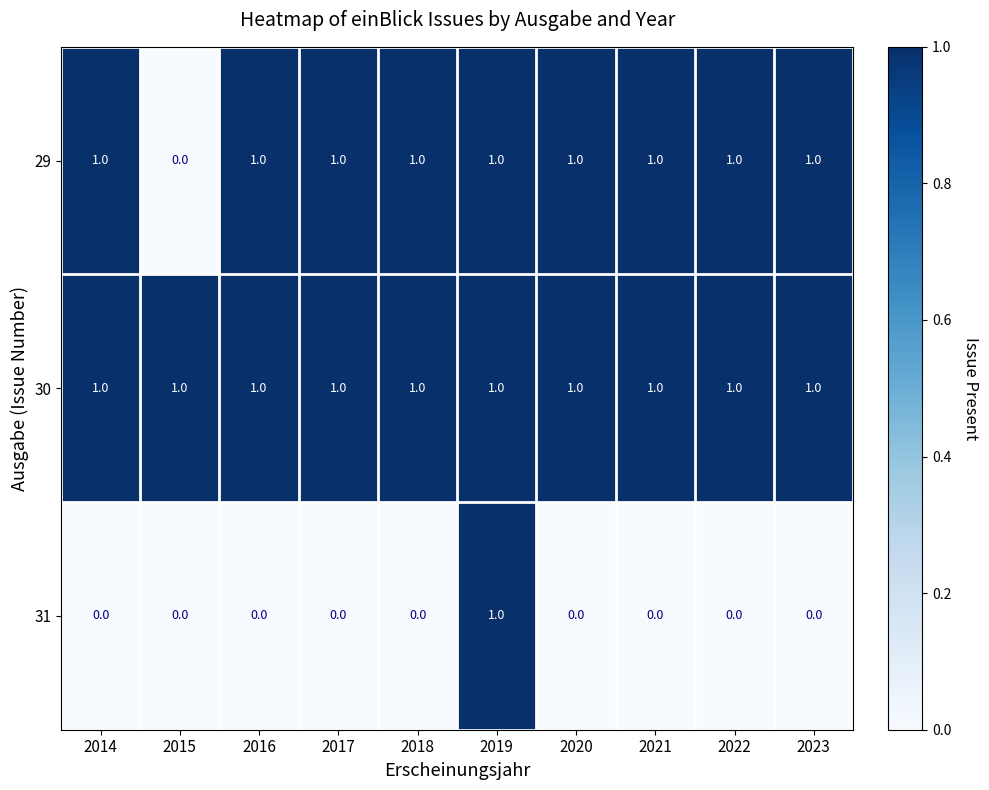

Count the 31 values in the range 0 to 1.

10